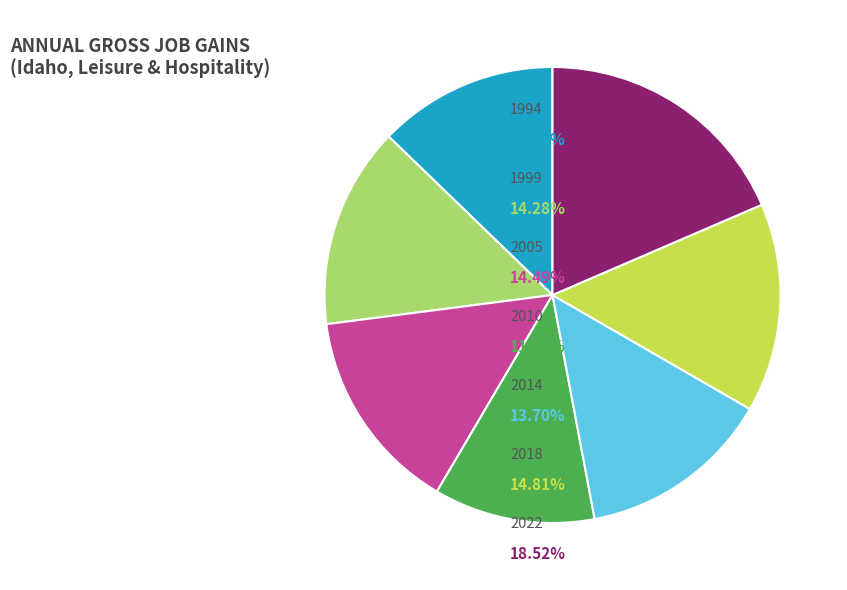

Is there a majority slice in this chart?

No